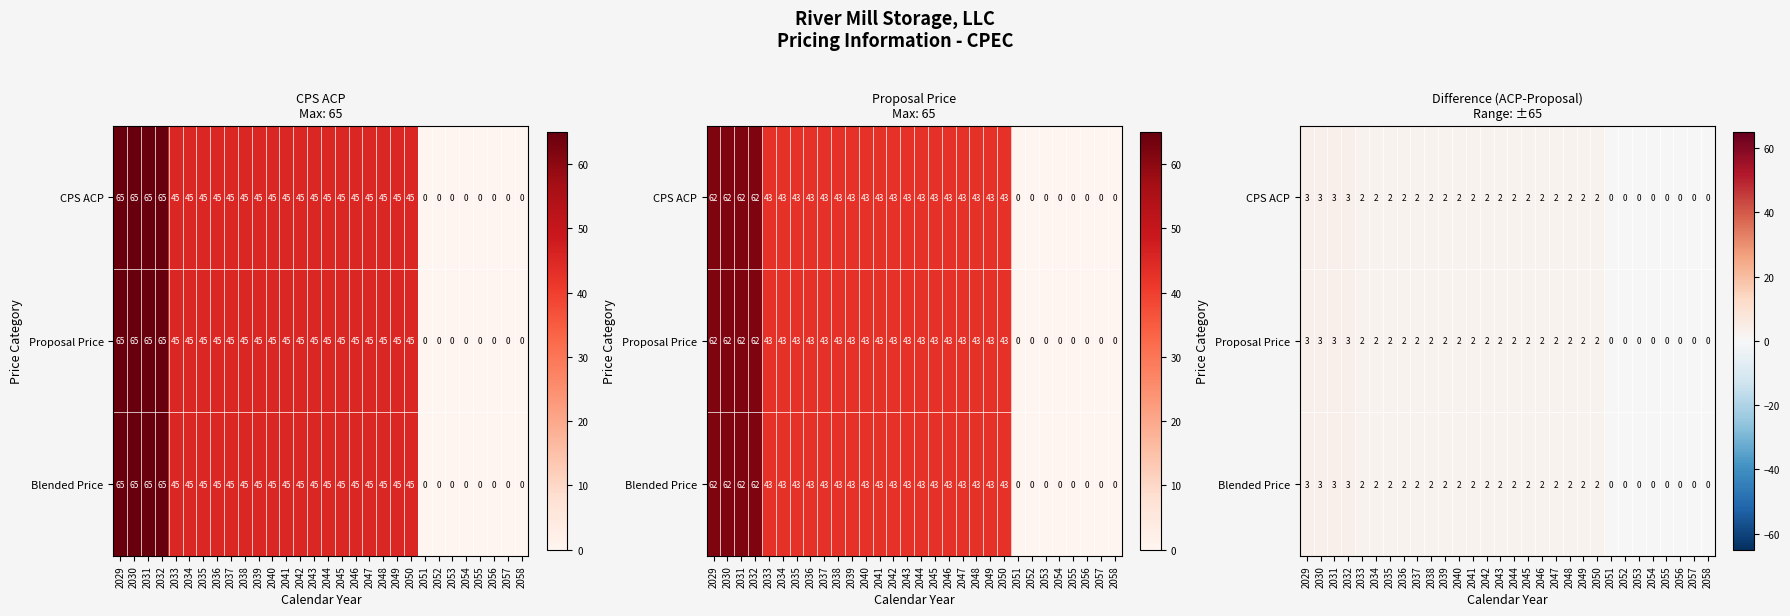

Which category has the lowest value in the Blended Price series?

2051